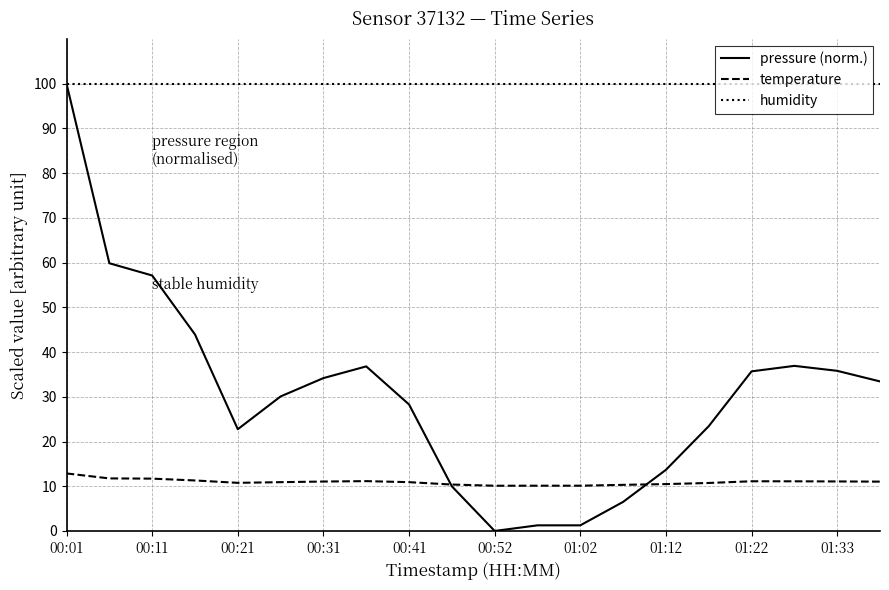

What is the highest value of the temperature series?

12.9